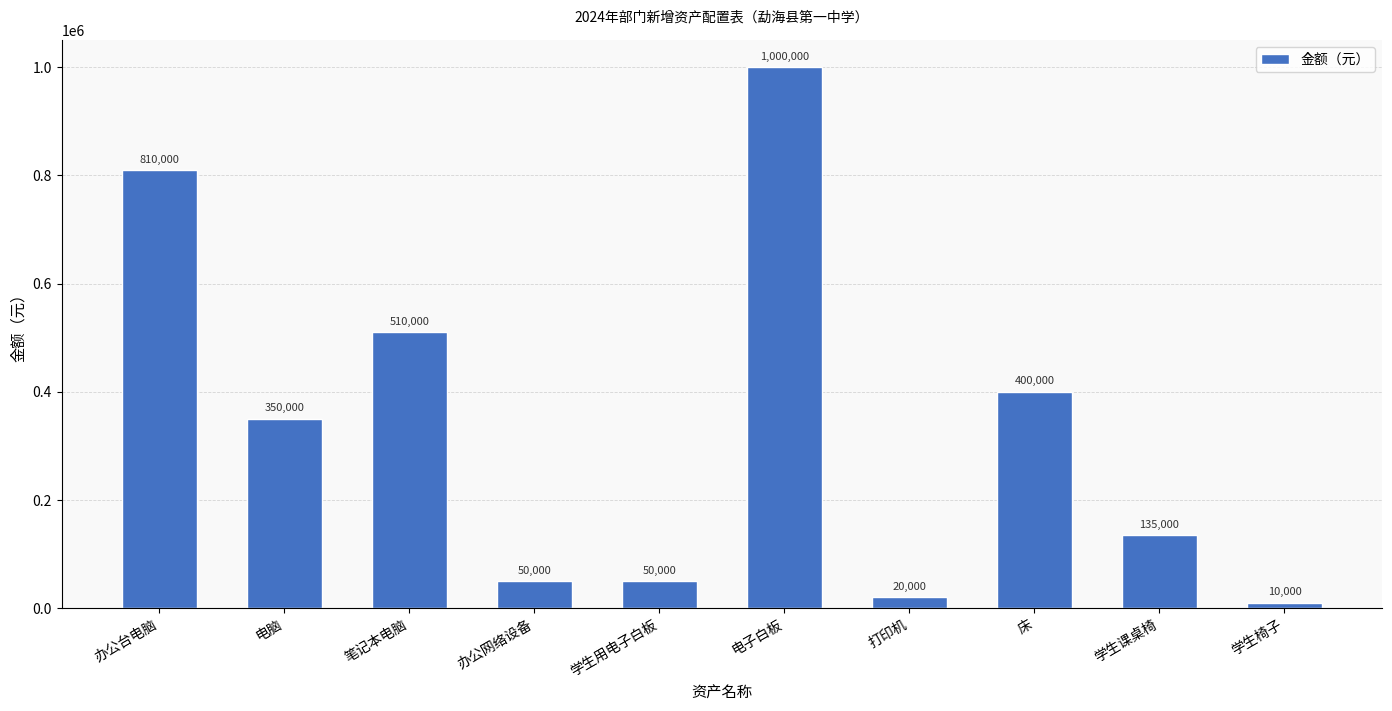

Read the value at 学生课桌椅.

135000